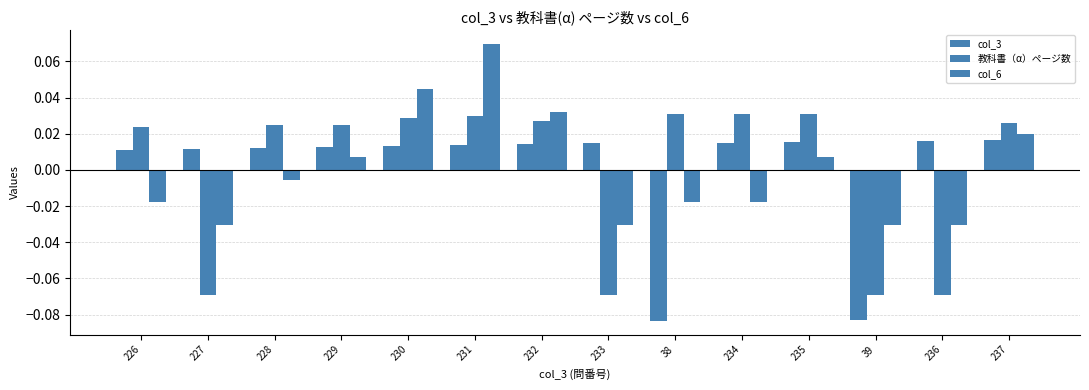

At 234, list the series in order from largest to smallest.

教科書（α）ページ数, col_3, col_6